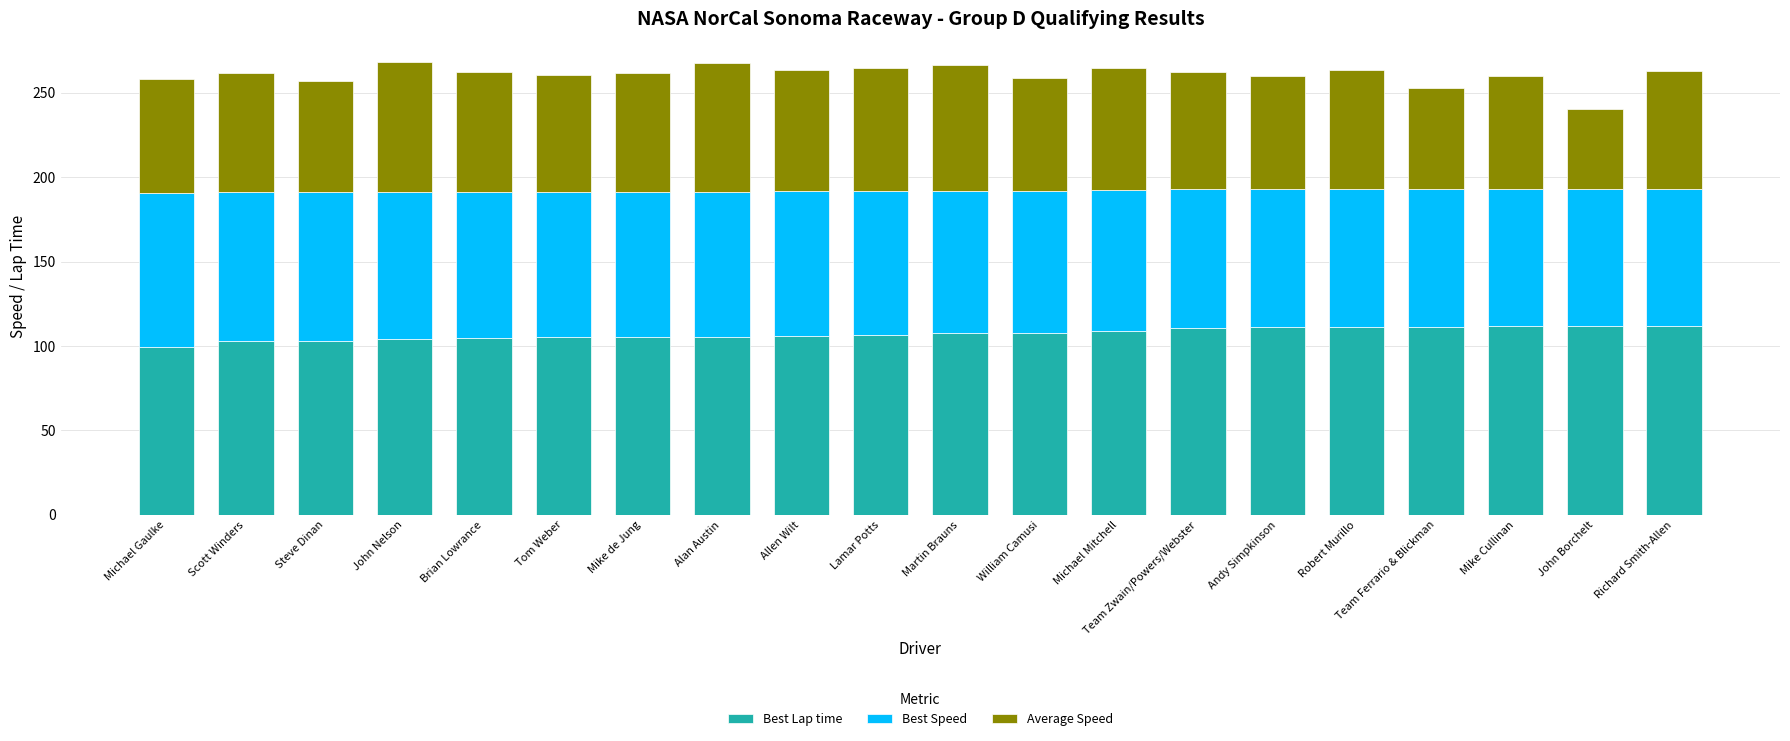

What is the average value of the Best Lap time series?

107.3